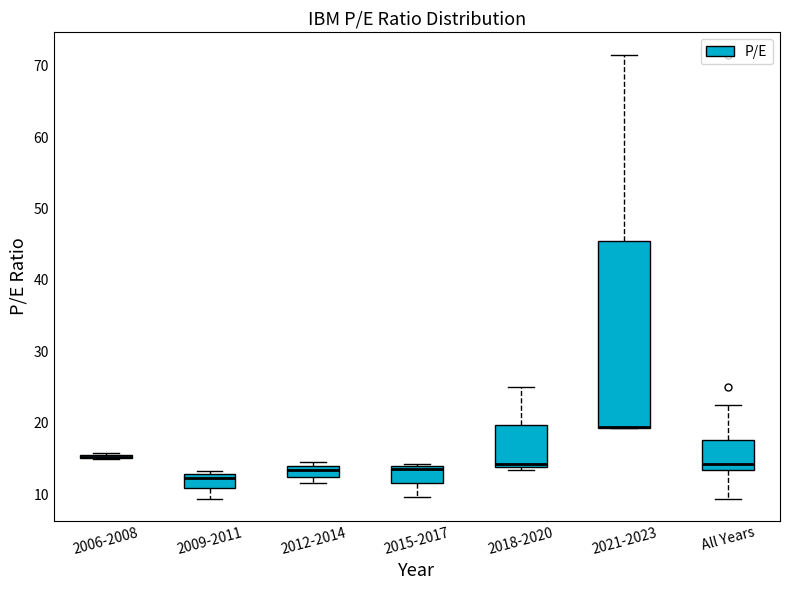

Which box is the tallest, from its lower edge to its upper edge?

2021-2023